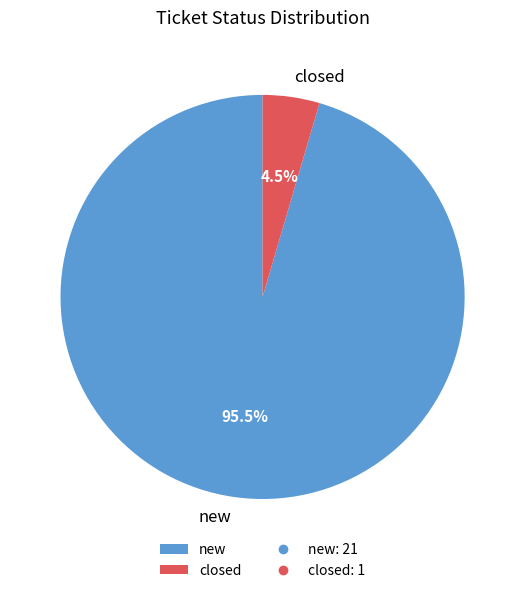

To the nearest percent, what is the combined percentage of new and closed?

100%